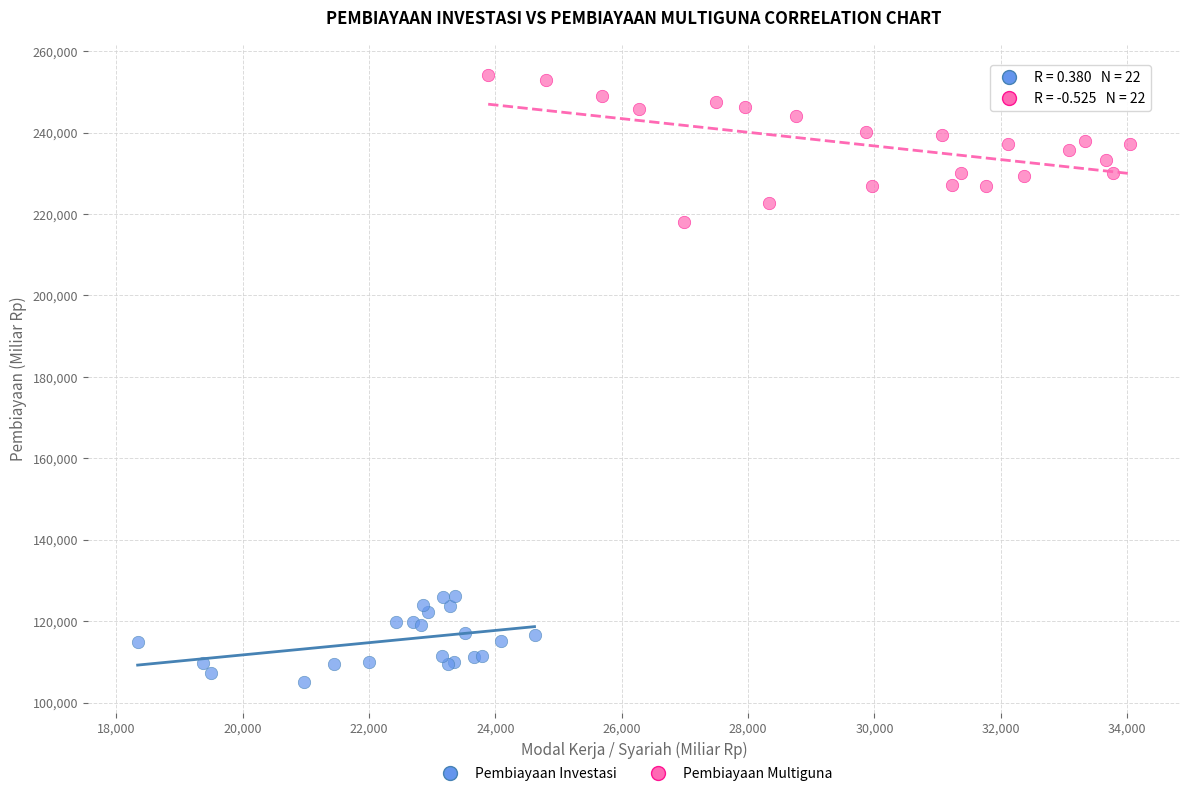

Which series reaches the minimum Y coordinate?

Pembiayaan Investasi